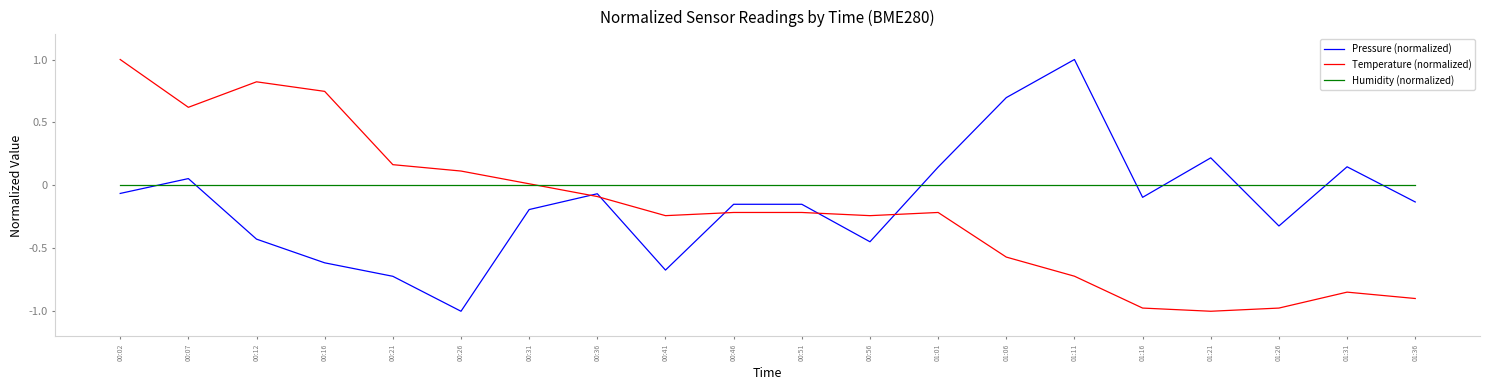

Between 00:21 and 00:56, which series saw the biggest shift?

Temperature (normalized)